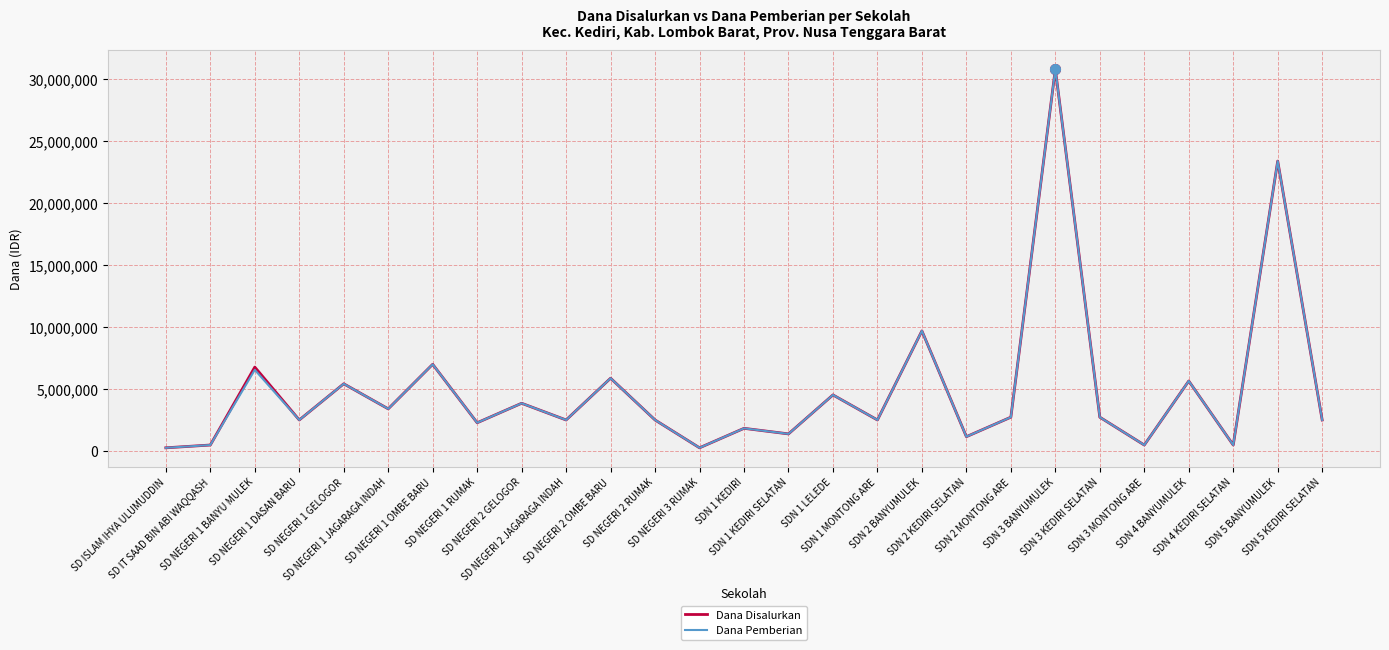

What is the total value across all series at SDN 1 KEDIRI?

3600000